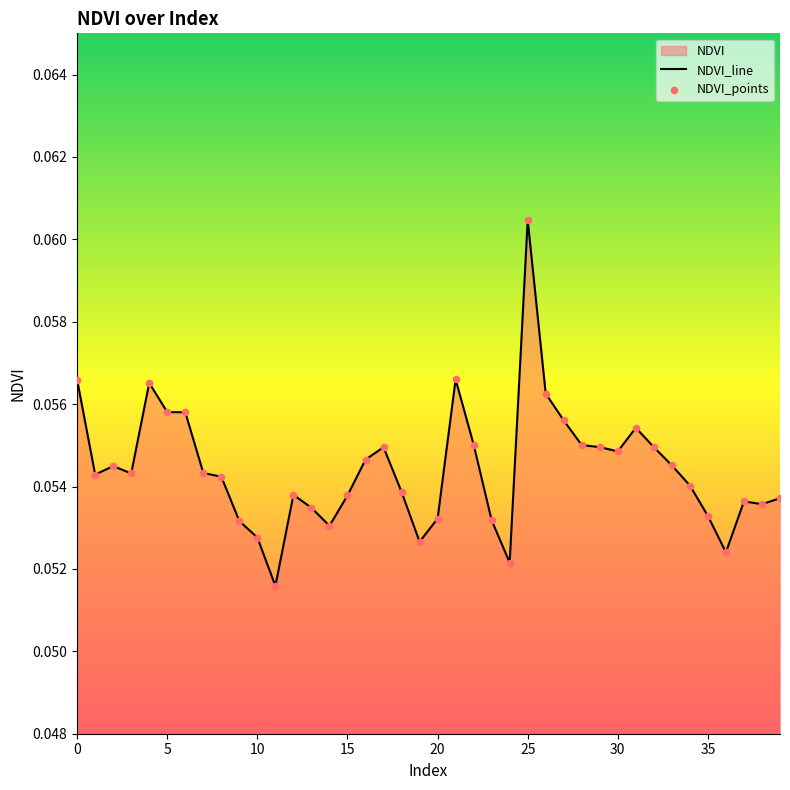

Which series has the widest spread of Y values?

NDVI_line